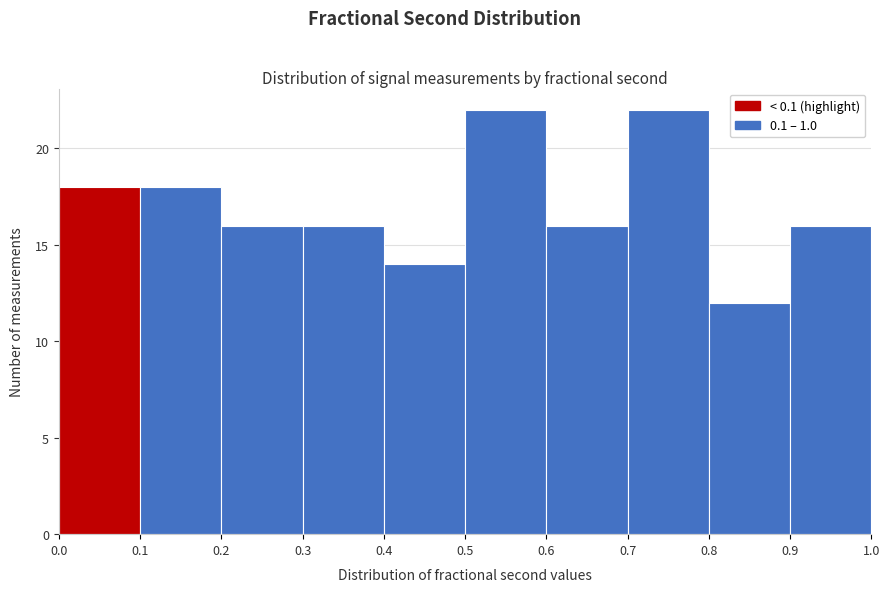

How tall is the bar that spans 0.1 to 0.2 on the x-axis? The values are not printed on the chart, so give them approximately, as read against the axis.

18